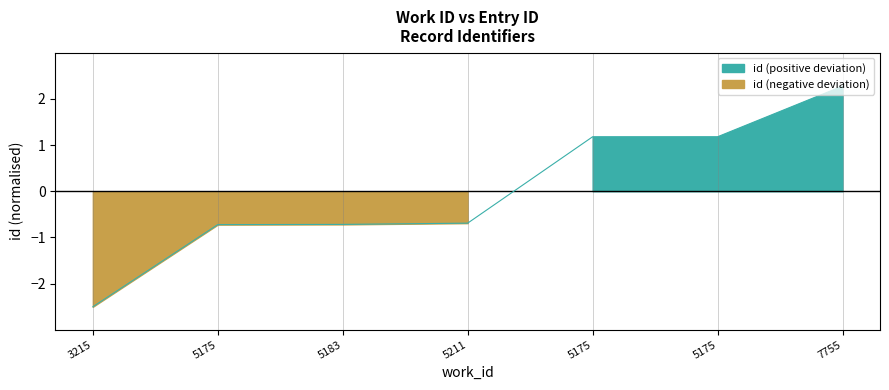

The value at 7755 is 3.2. True or false?

False